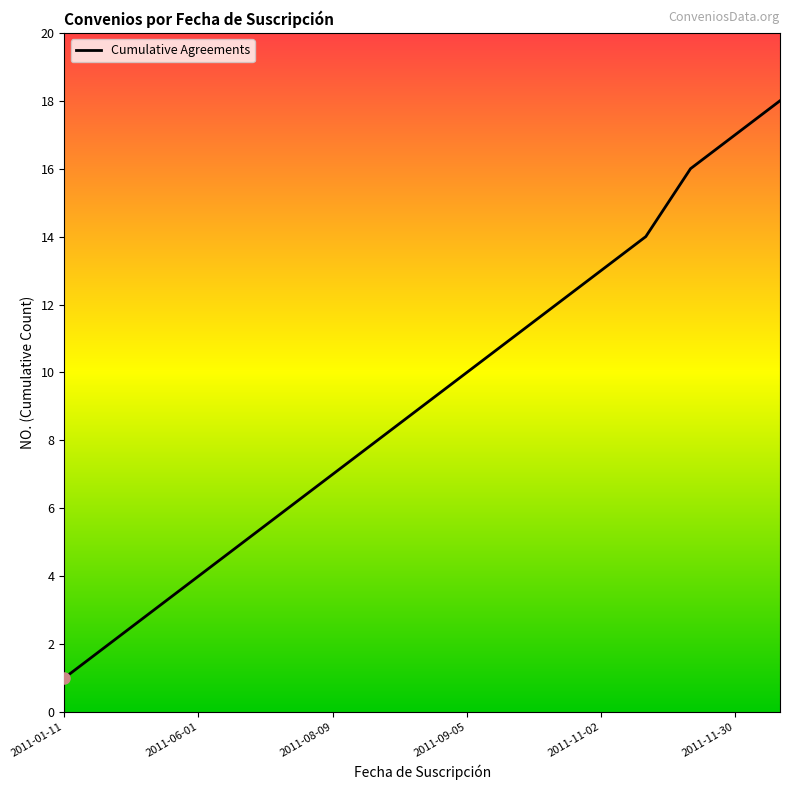

Reading left to right, extract all data points from this chart.

1	2	3	4	5	6	7	8	9	10	11	12	13	14	16	17	18